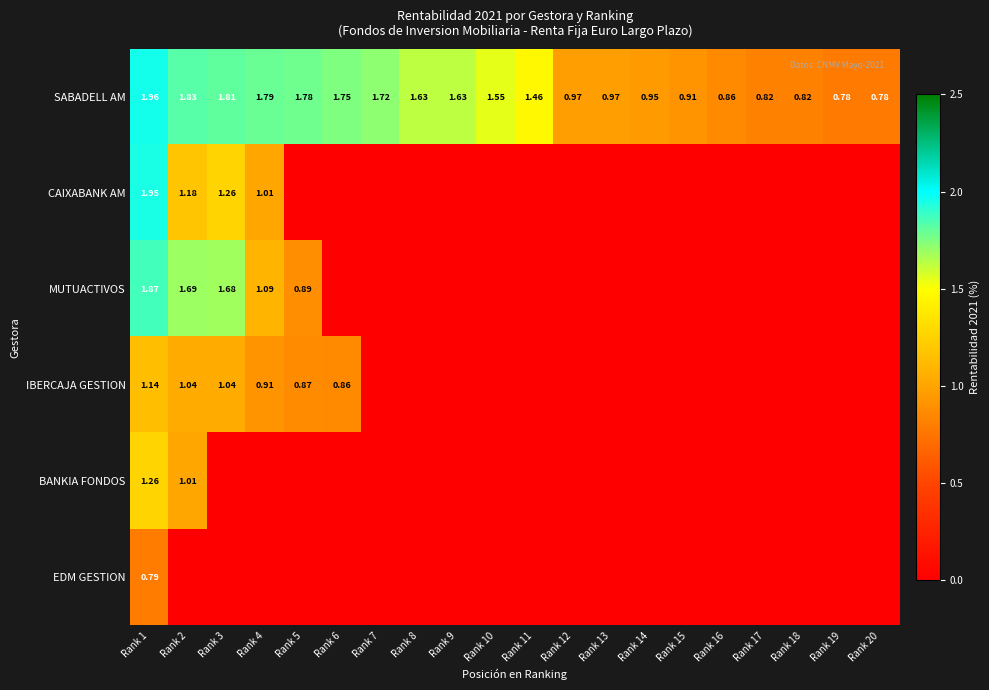

How many data points in SABADELL AM are above 1?

11